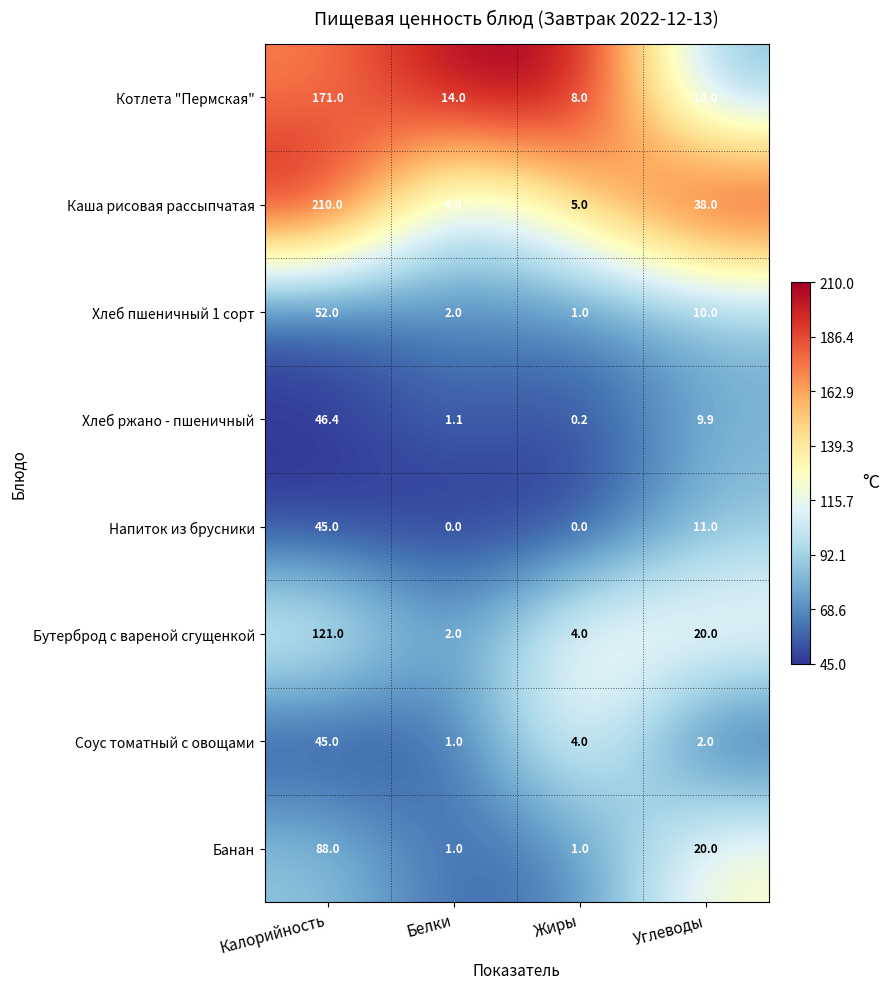

The value of Соус томатный с овощами at Углеводы is 2.7. True or false?

False